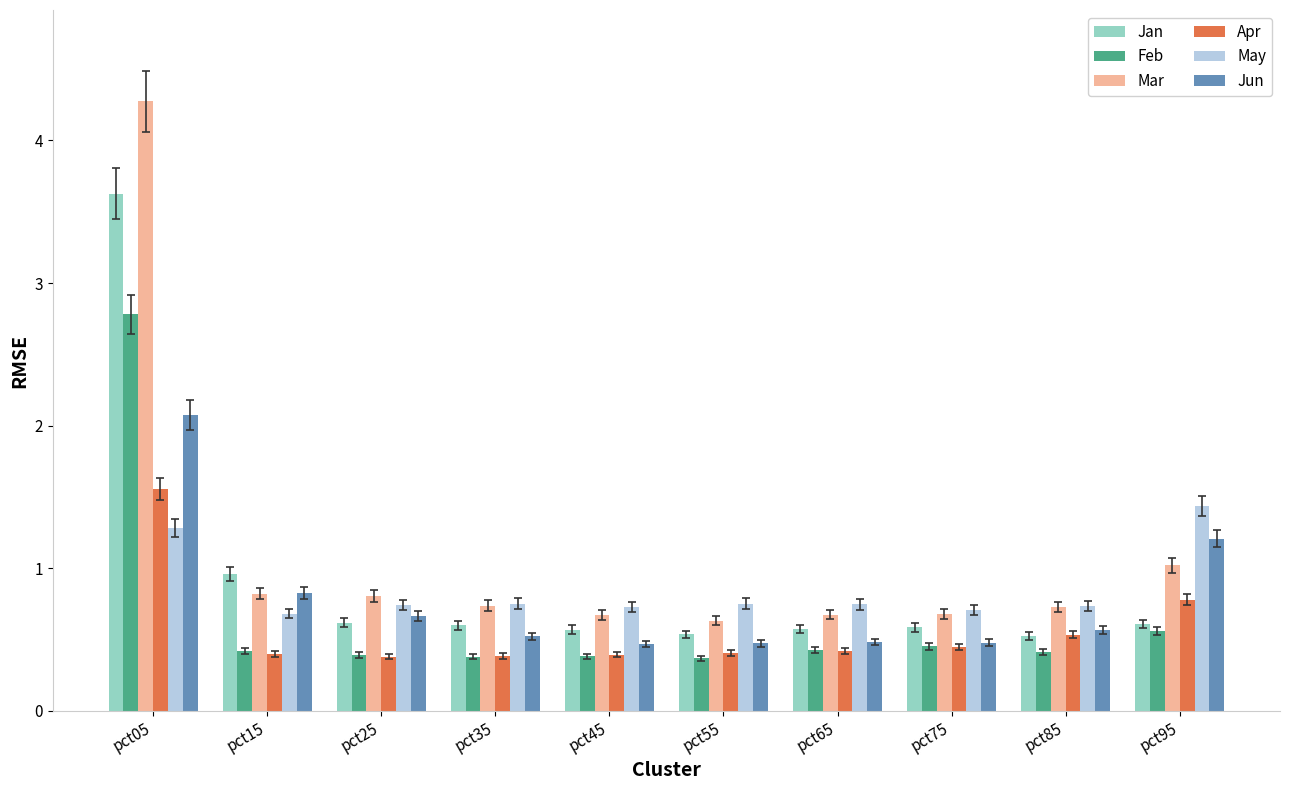

How many bars are there in total?

60